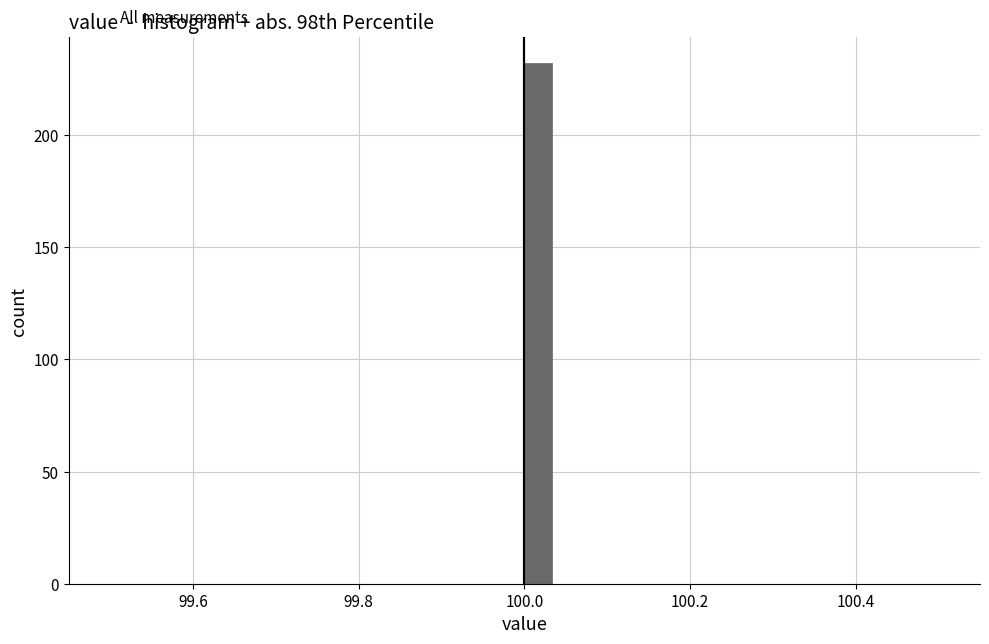

Read against the x-axis, roughly where is the centre of the tallest bar?

100.02